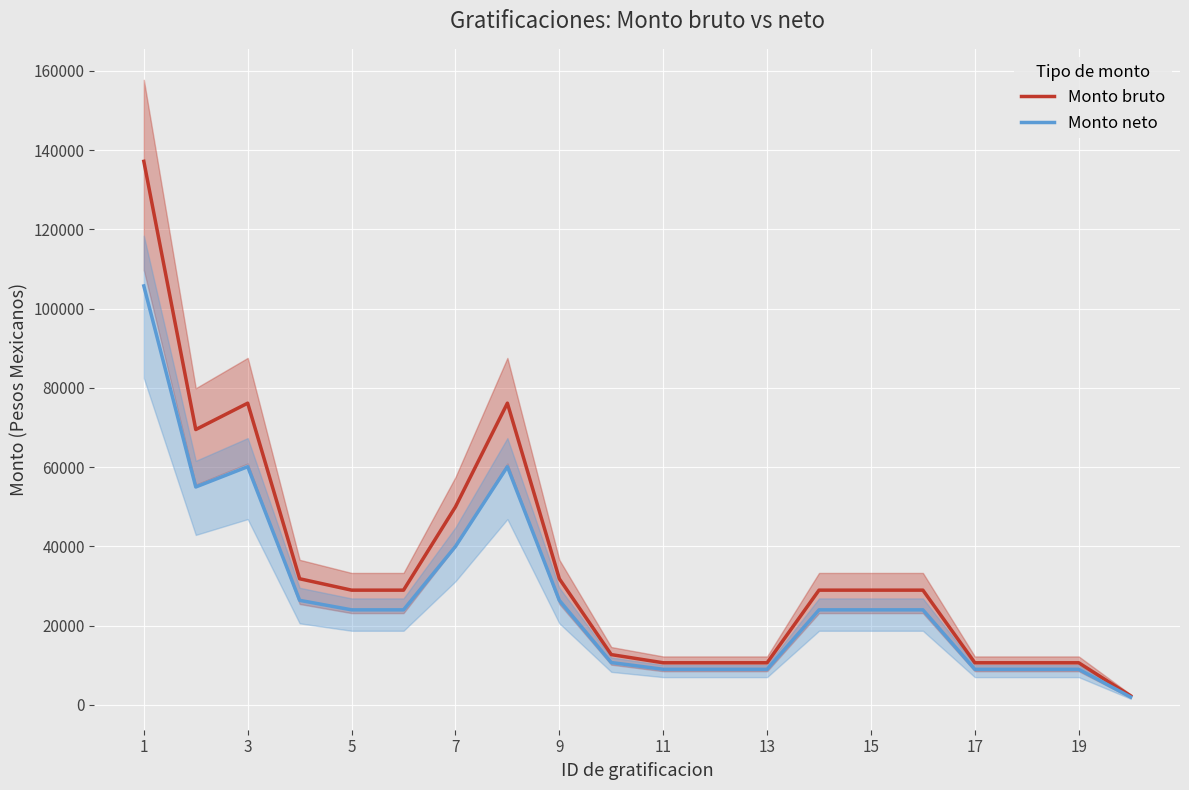

What is the highest value of the Monto bruto series?

137171.9